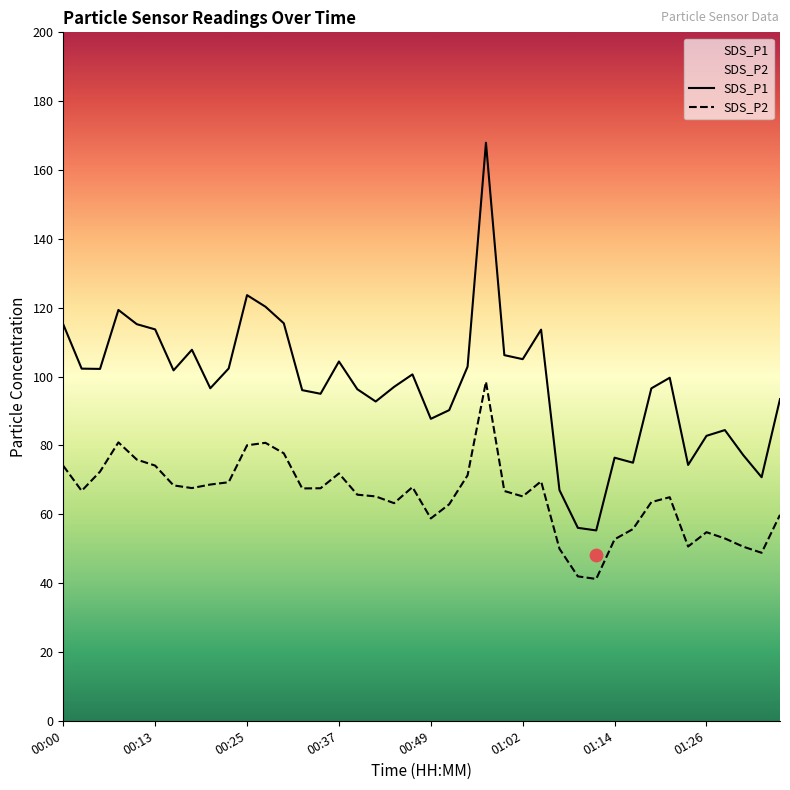

Is the value of SDS_P2 at 00:06 greater than the value of SDS_P1 at 00:23?

No